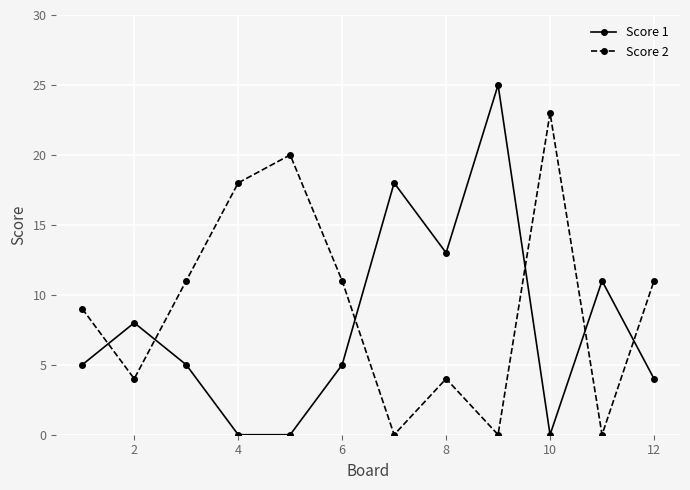

List the series in order of their overall mean, highest first.

Score 2, Score 1